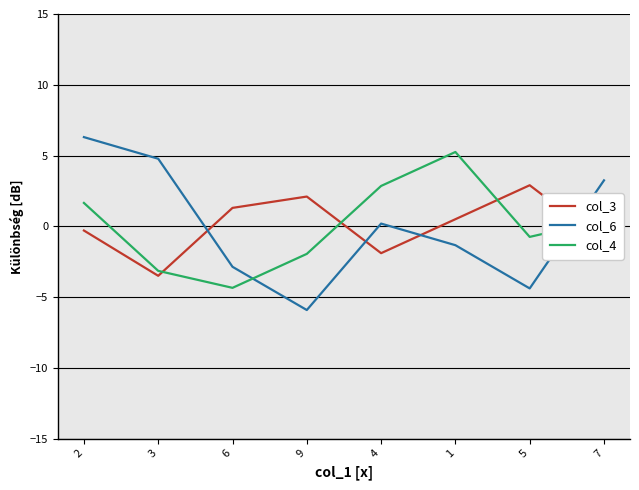

What position from the left is 7?

8